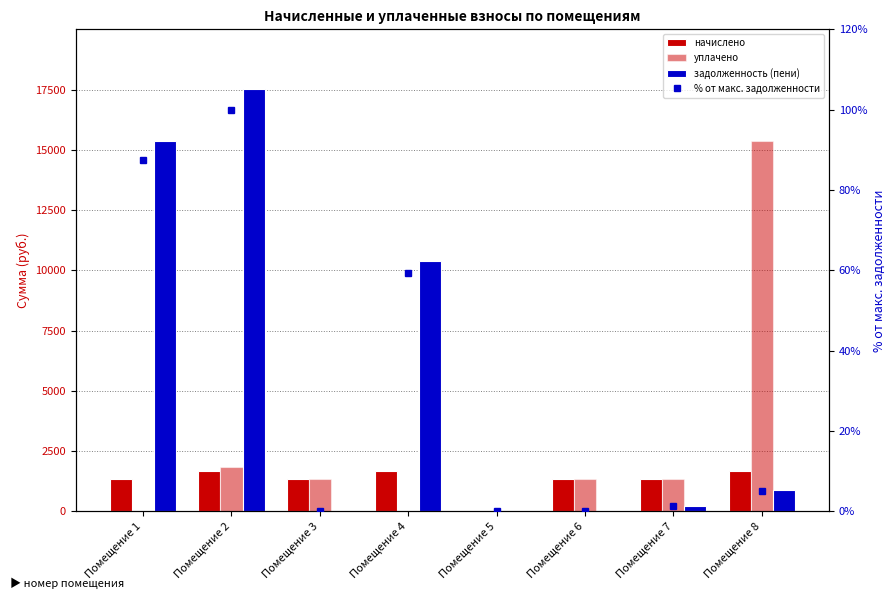

Which category has the highest value across all series?

Помещение 2